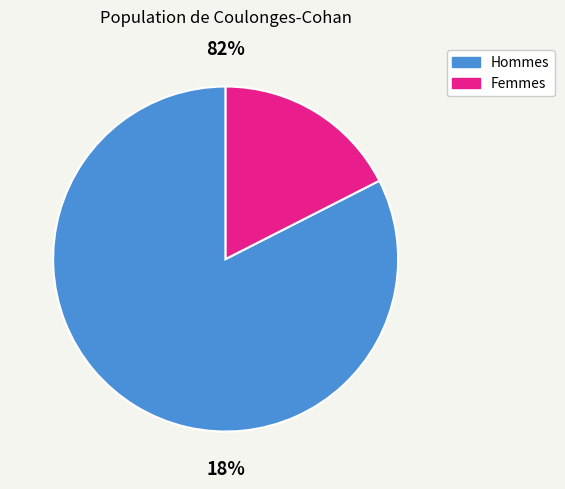

Is it true that -44 is 1% of the pie?

False